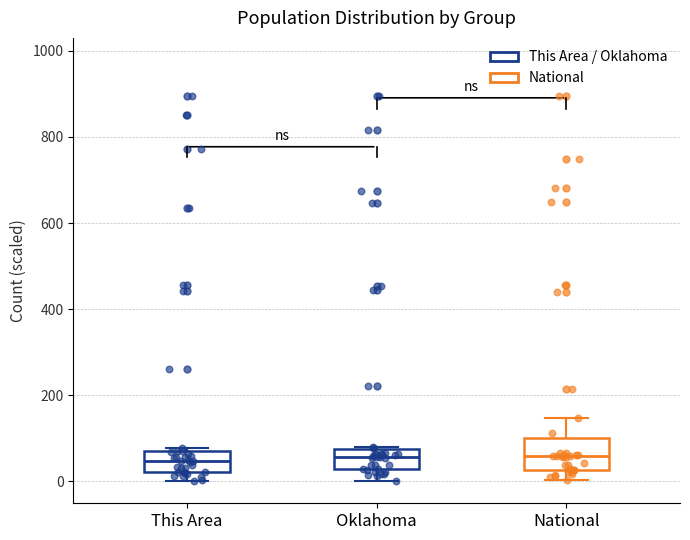

Reading left to right, transcribe this box plot: for each box, give where its median line is, the range the box spans, and where its two whiskers end, as read against the y-axis. The values are not printed on the chart, so give them approximately, as read against the axis.

This Area: median 40, box 20 to 80, whiskers 0 to 80 (just above the box's upper edge)
Oklahoma: median 60, box 20 to 80, whiskers 0 to 80
National: median 60, box 20 to 100, whiskers 0 to 140